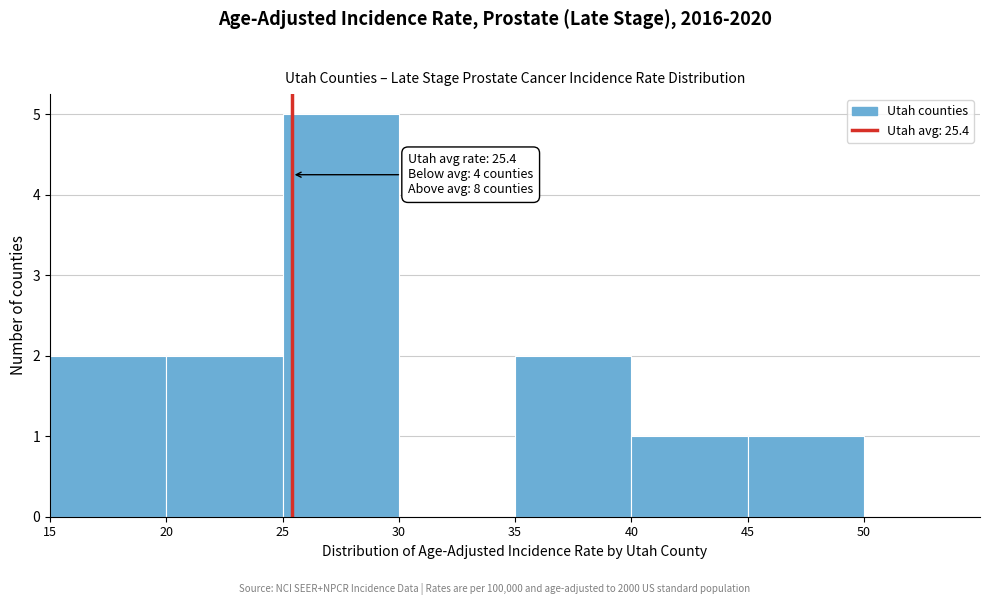

Over which range of the x-axis is the bar tallest?

25 to 30